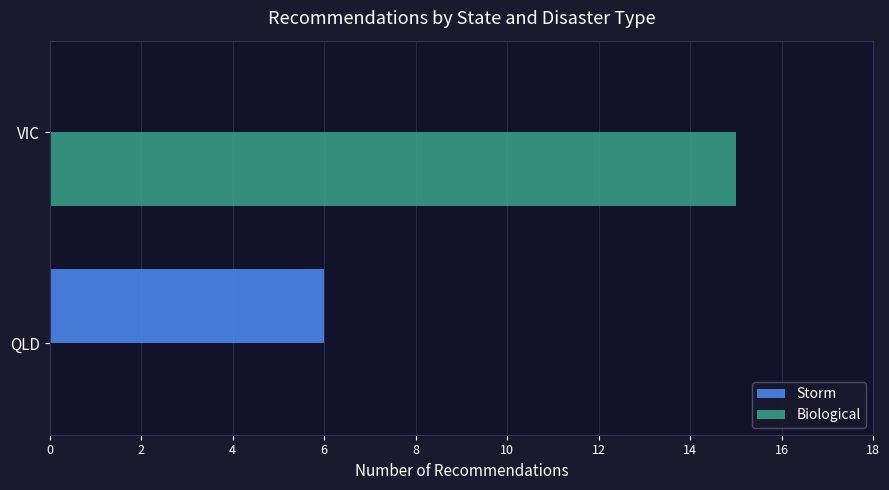

Which series has the largest total across all categories?

Biological